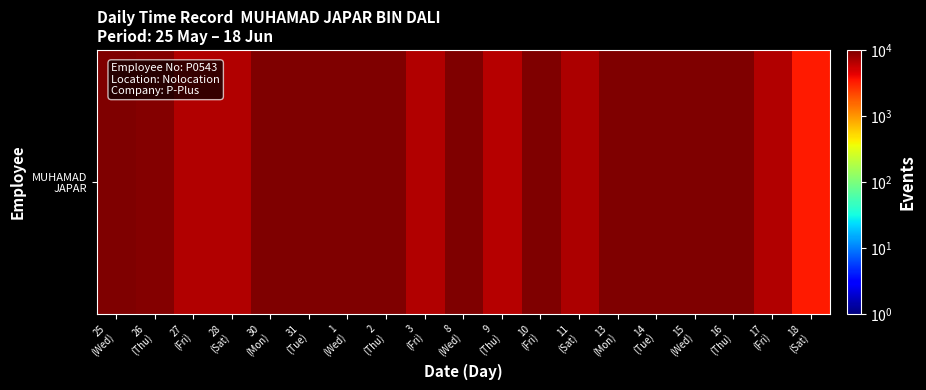

What is the difference between the maximum and minimum values?

6440.0